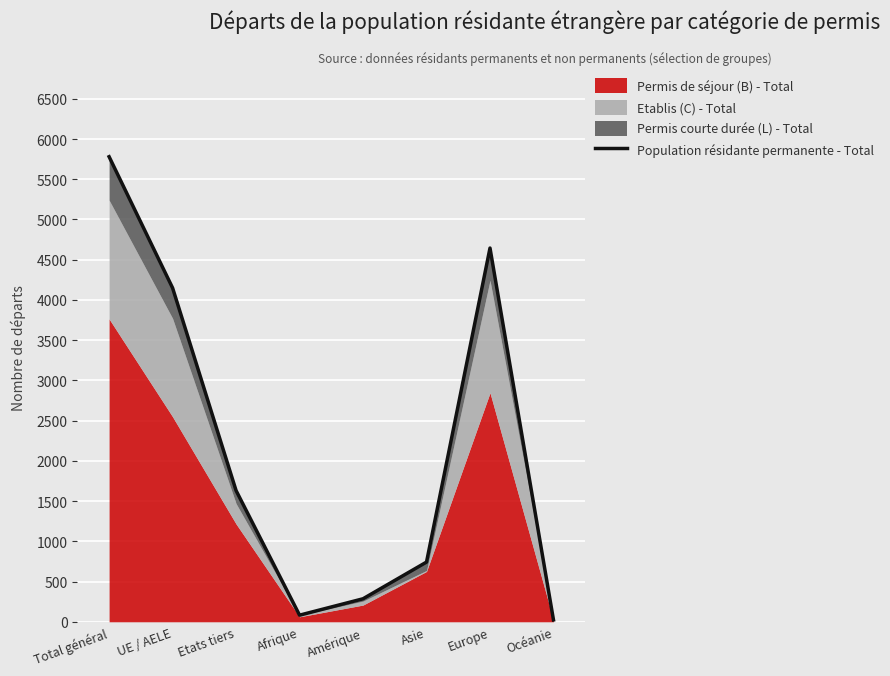

How many data points does each series have?

8